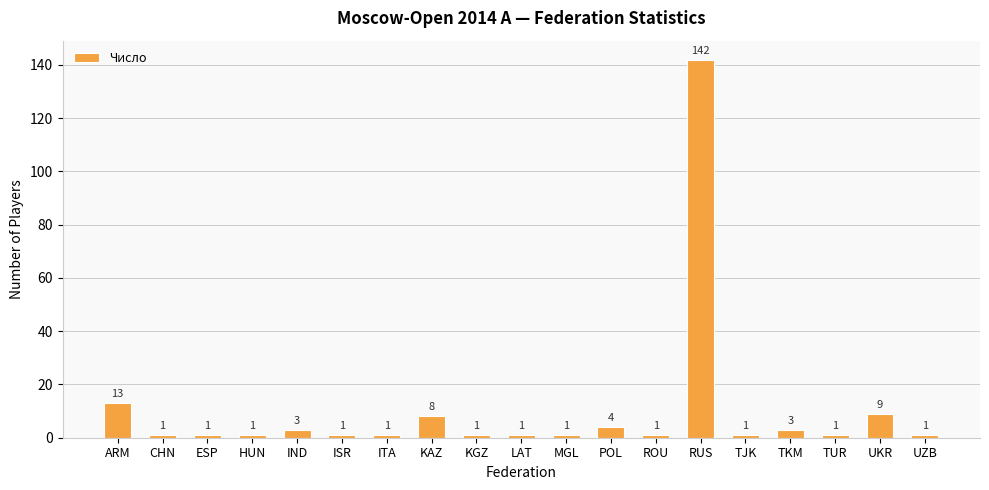

What is the ratio of the value at TJK to the value at CHN?

1.0